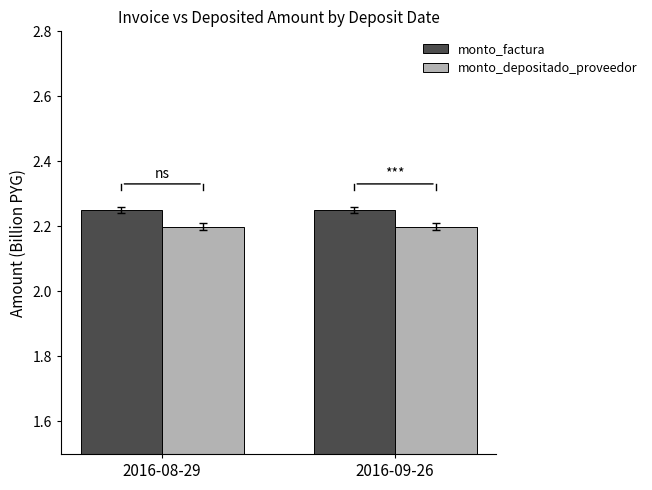

Does the chart contain stacked bars?

No